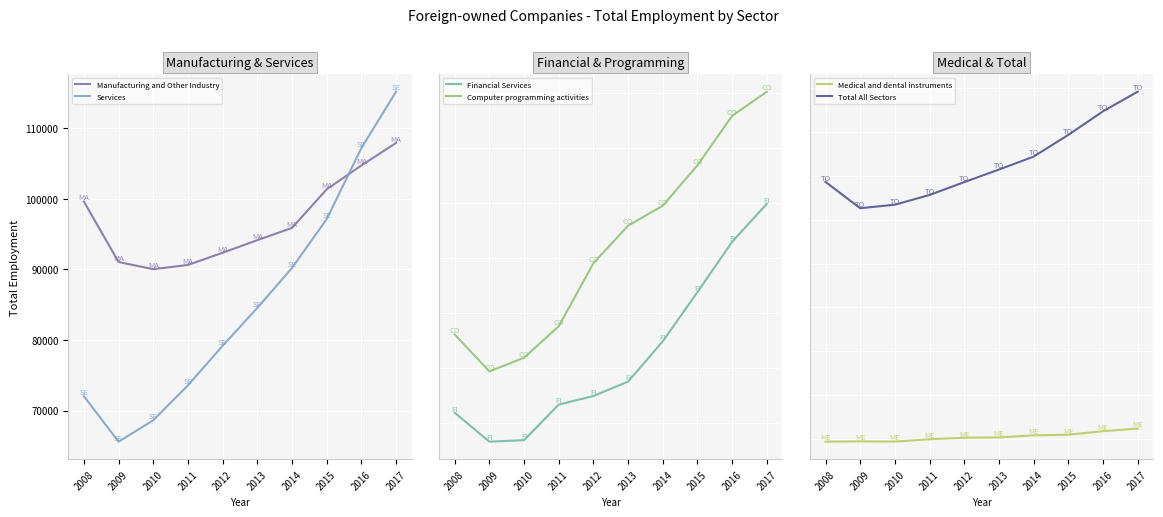

Is the value of Manufacturing and Other Industry at 2017 greater than the value of Computer programming activities at 2017?

Yes